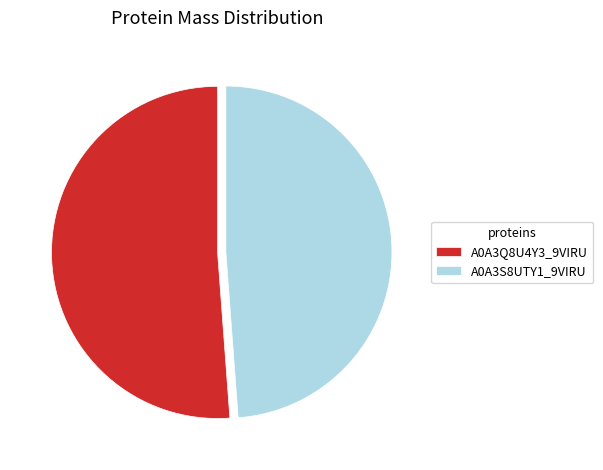

How many segments does this pie chart have?

2